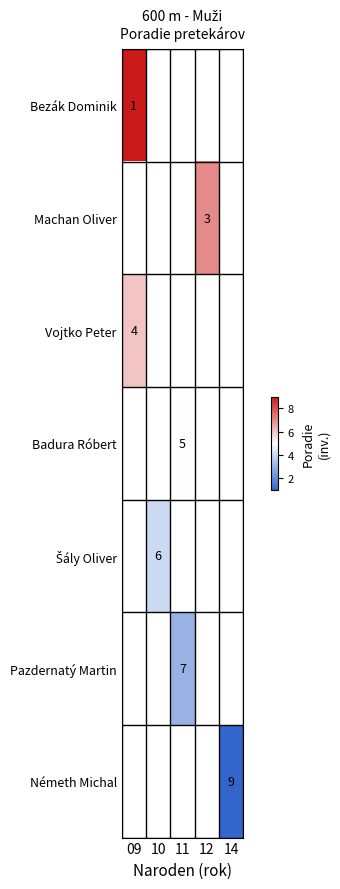

Is it true that Németh Michal equals 9 at 14?

True